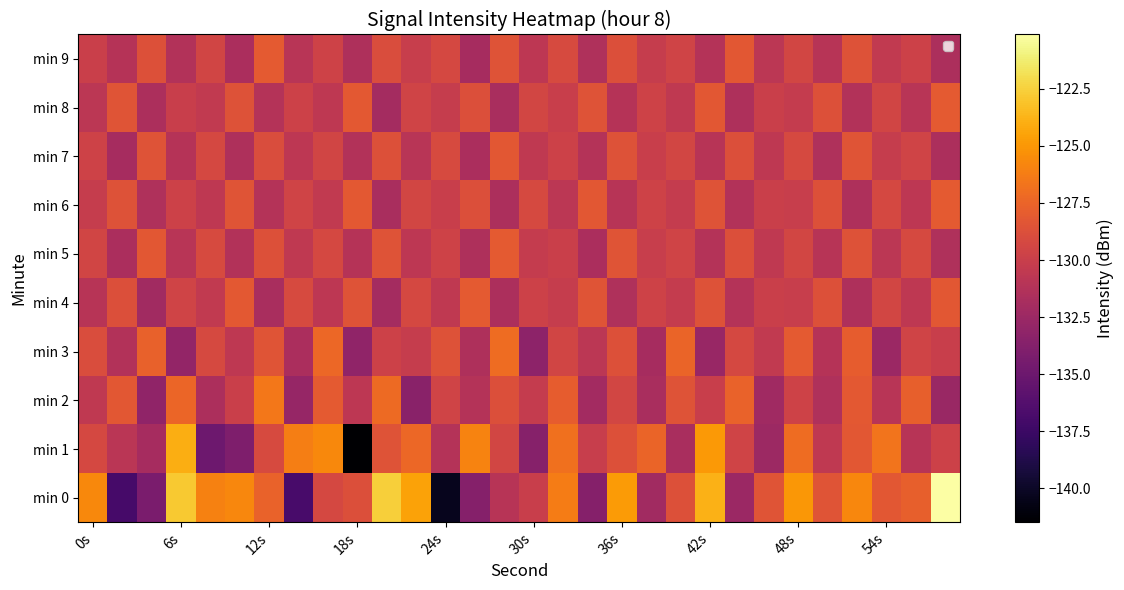

How many data points in min 6 are above -129?

8